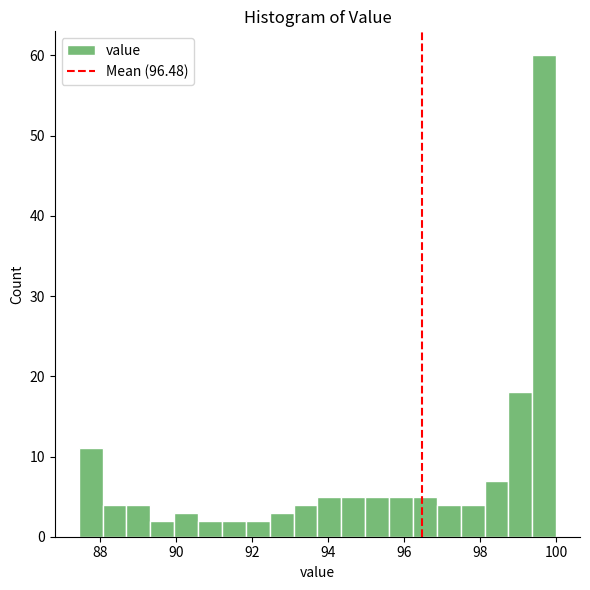

Around what value on the x-axis is the tallest bar? Give the approximate position of its centre, as read against the axis.

99.6